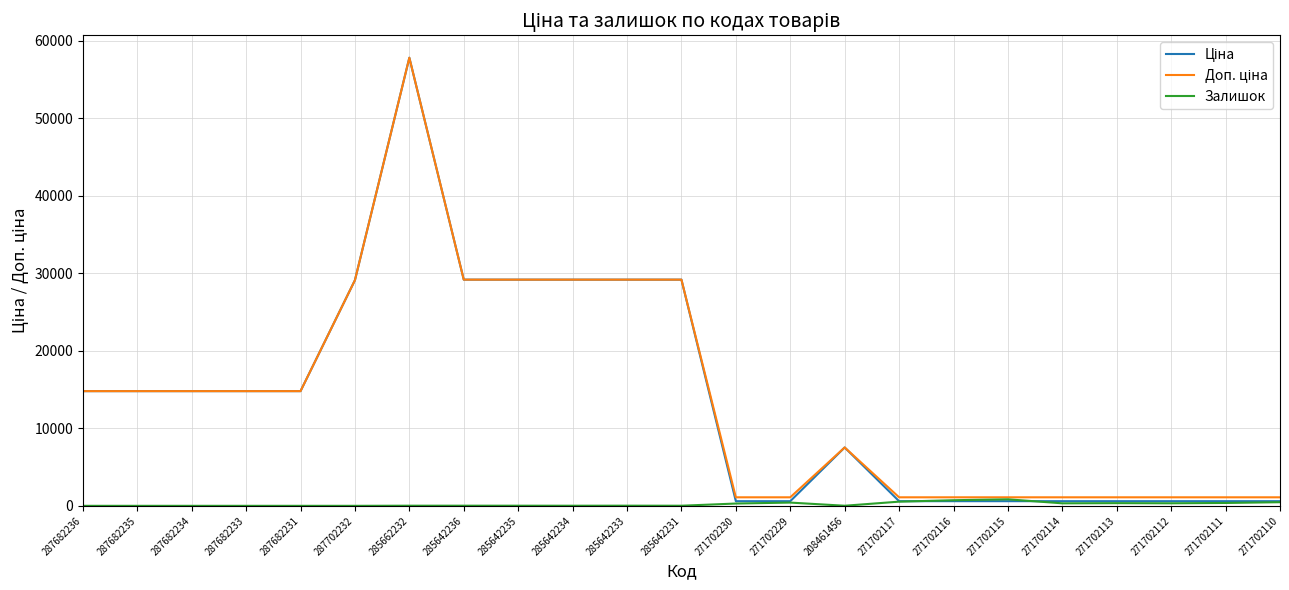

At which category is the sum across all series the highest?

285662232